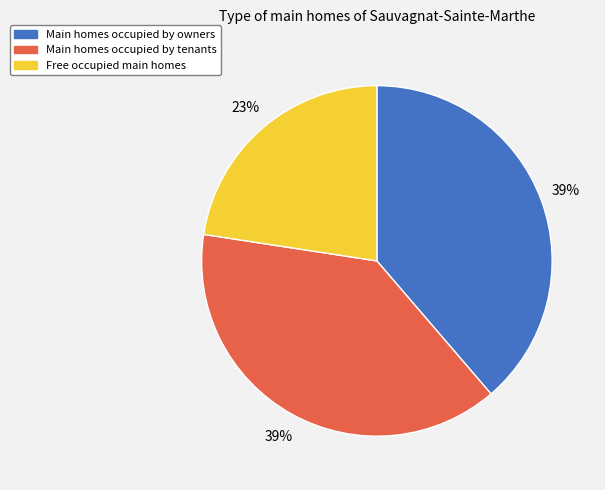

To the nearest percent, what is the average slice percentage?

33%